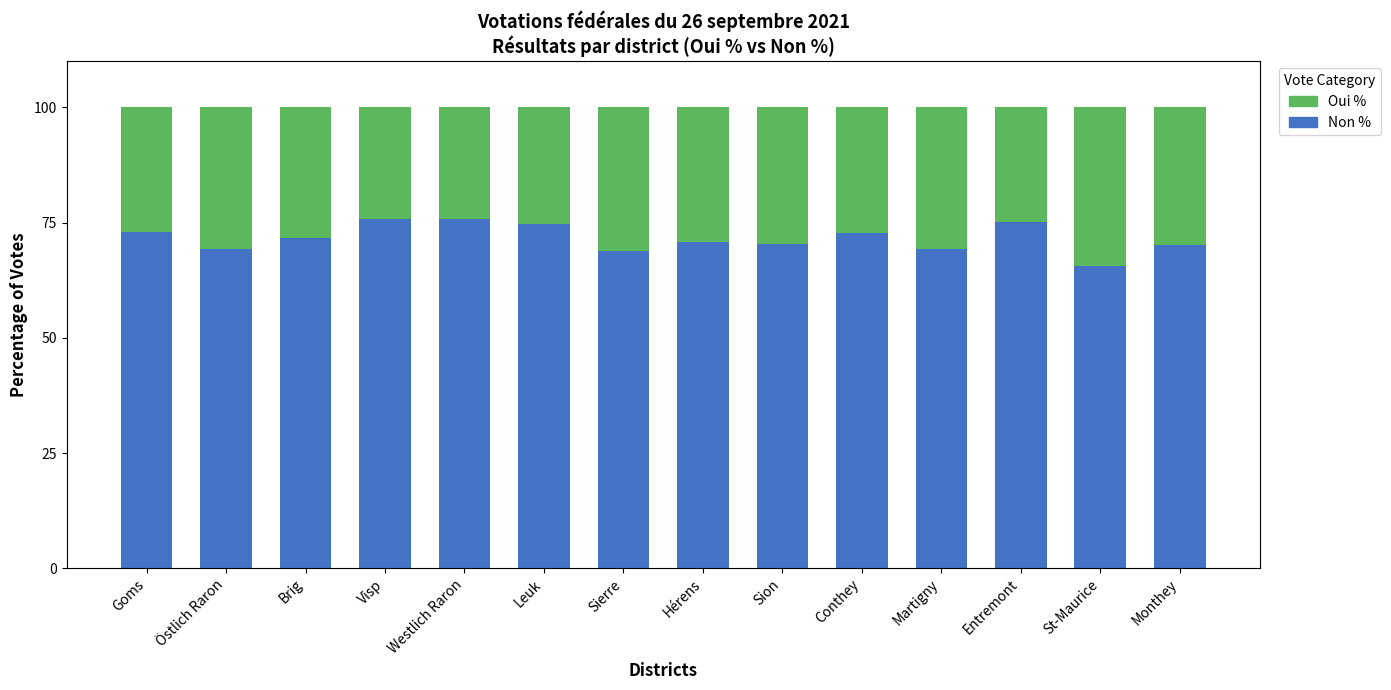

What is the total value across all series at Entremont?

100.0